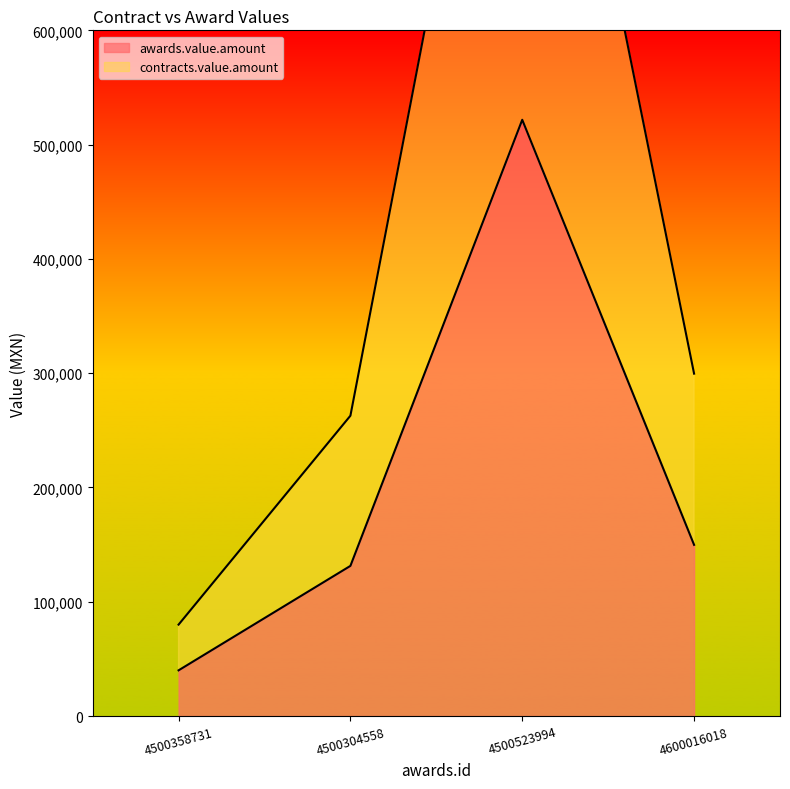

What is the label of the 1st point from the left?

4500358731